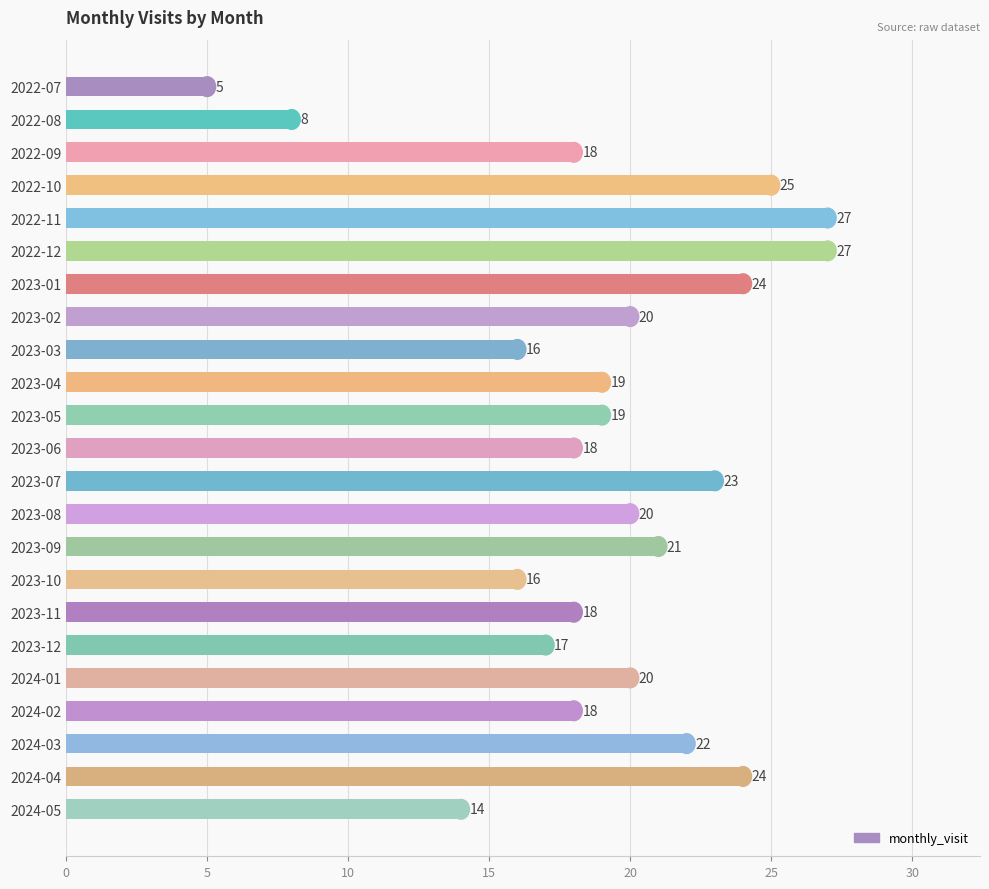

How many categories are shown in the chart?

23